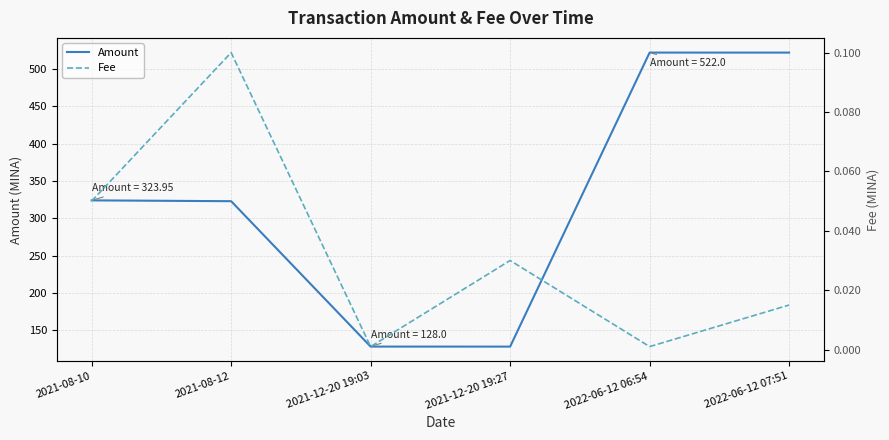

Where is the first local maximum for Fee?

2021-08-12